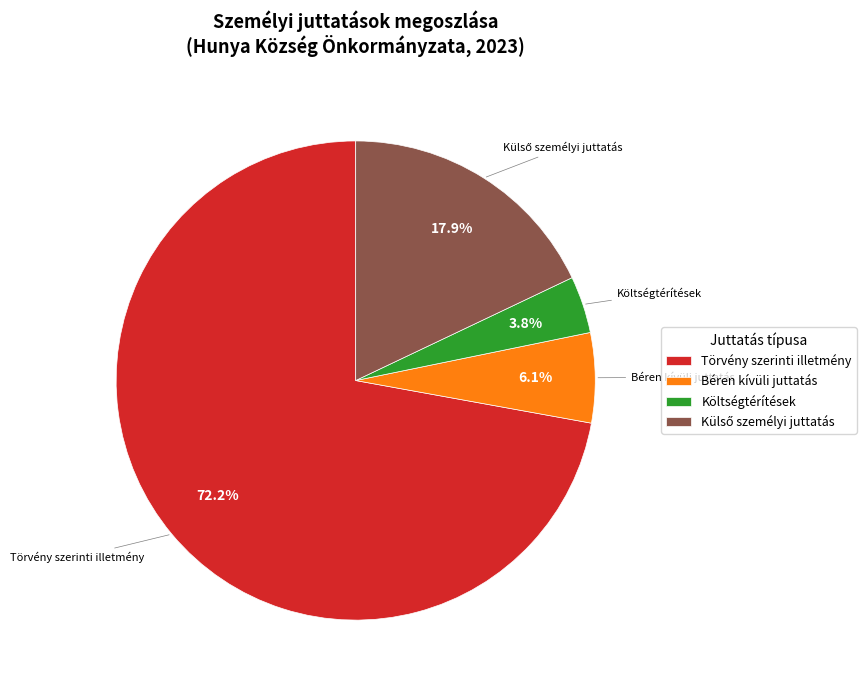

How much of the chart is everything except Törvény szerinti illetmény?

27.8%